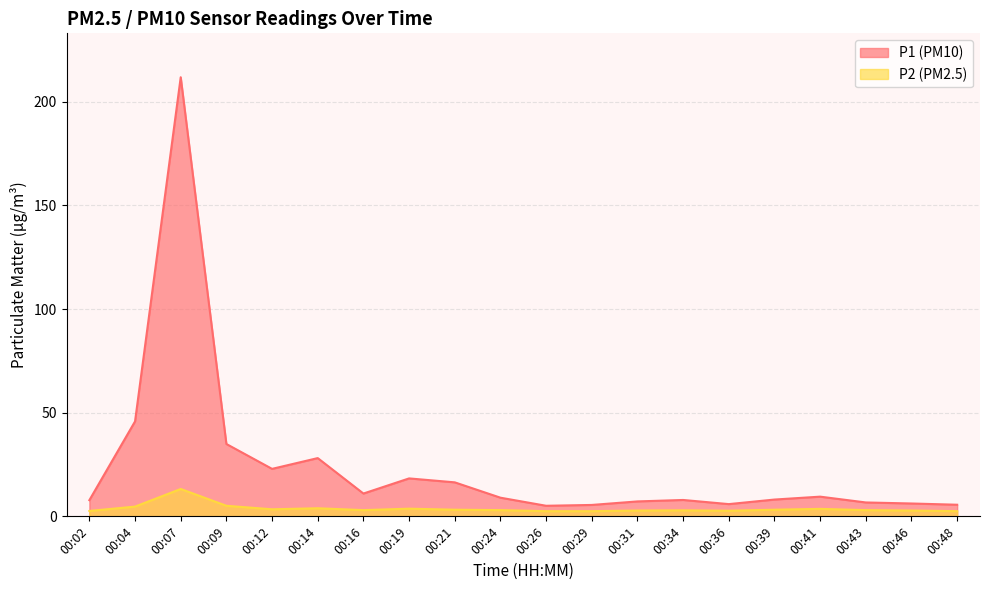

What is the difference between the highest and lowest values at 00:07?

198.6